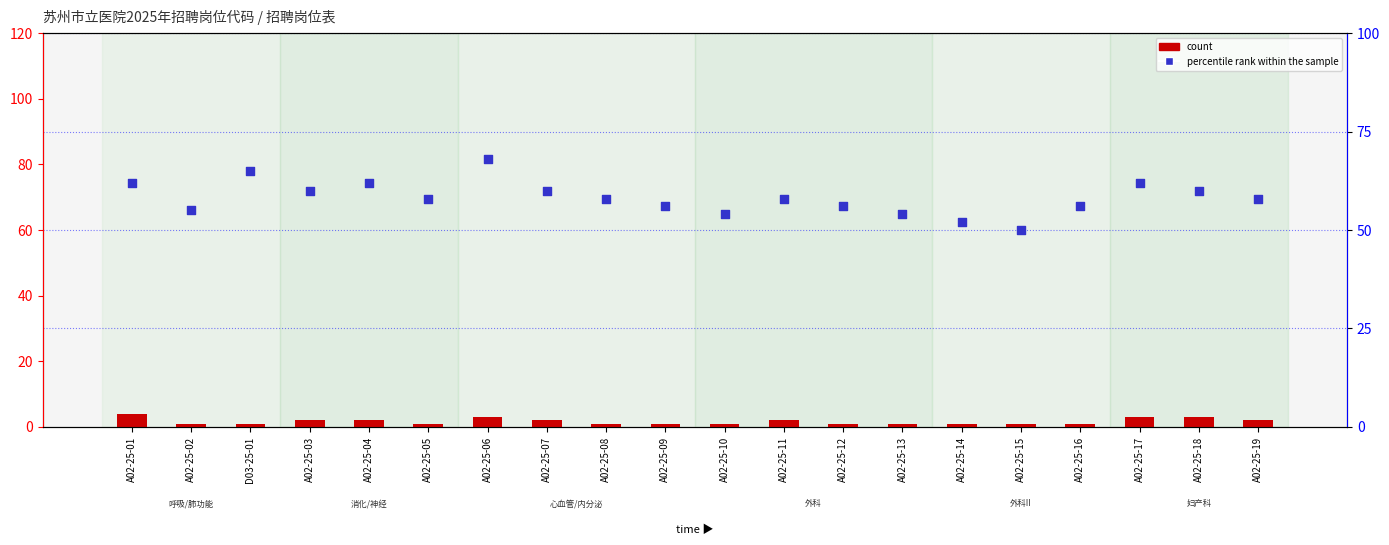

What is the total value across all series at A02-25-07?

62